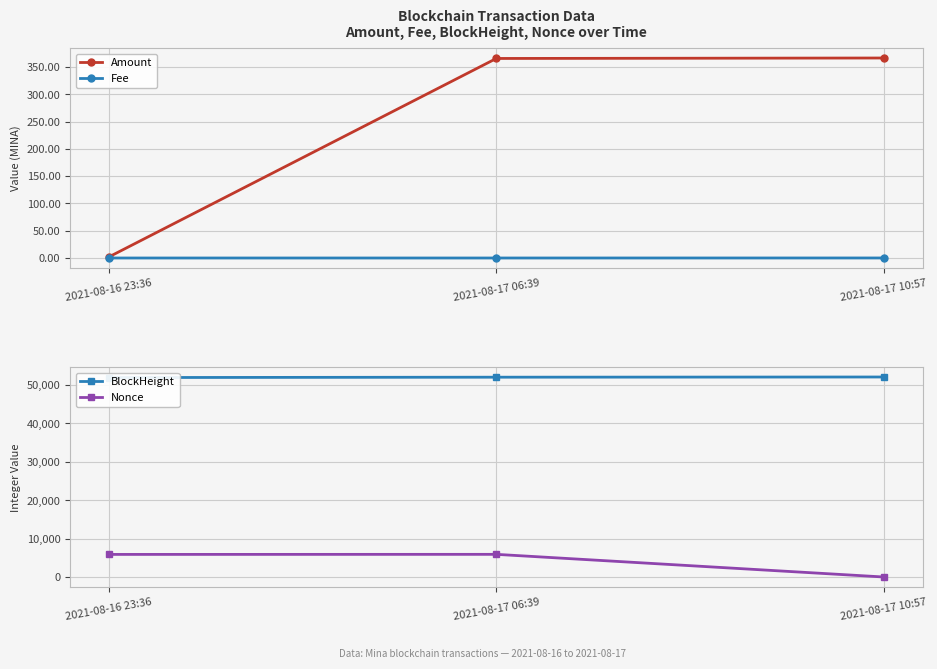

Count the number of categories in the chart.

3